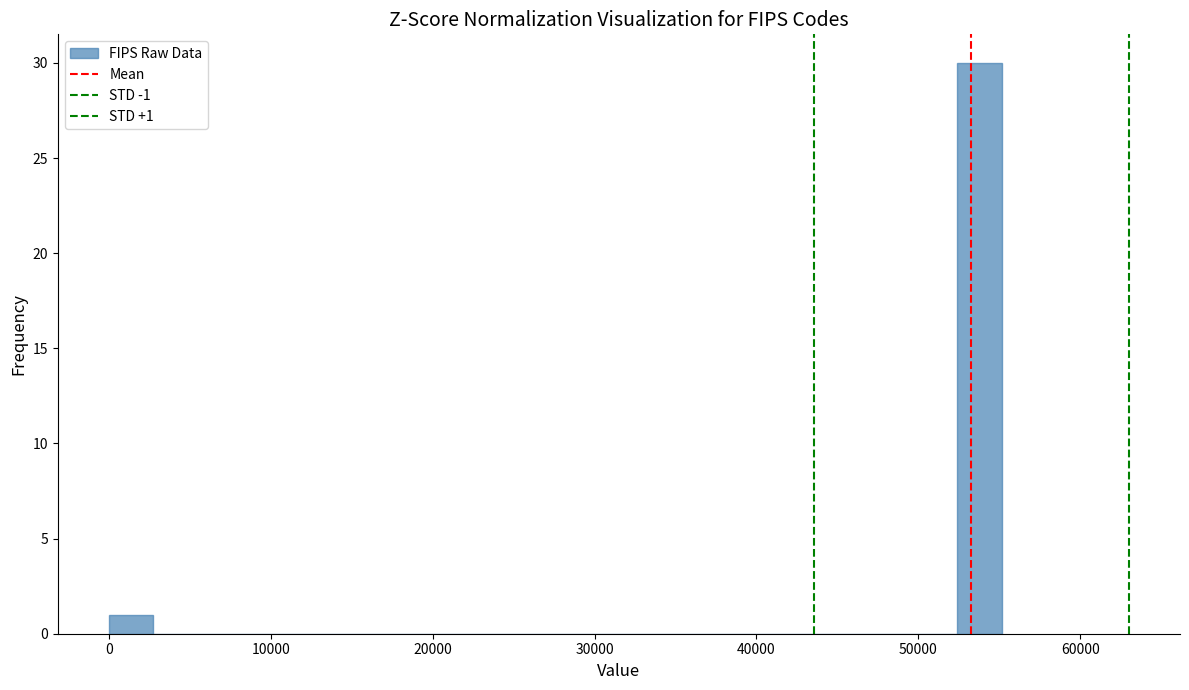

Around what value on the x-axis is the tallest bar? Give the approximate position of its centre, as read against the axis.

54000